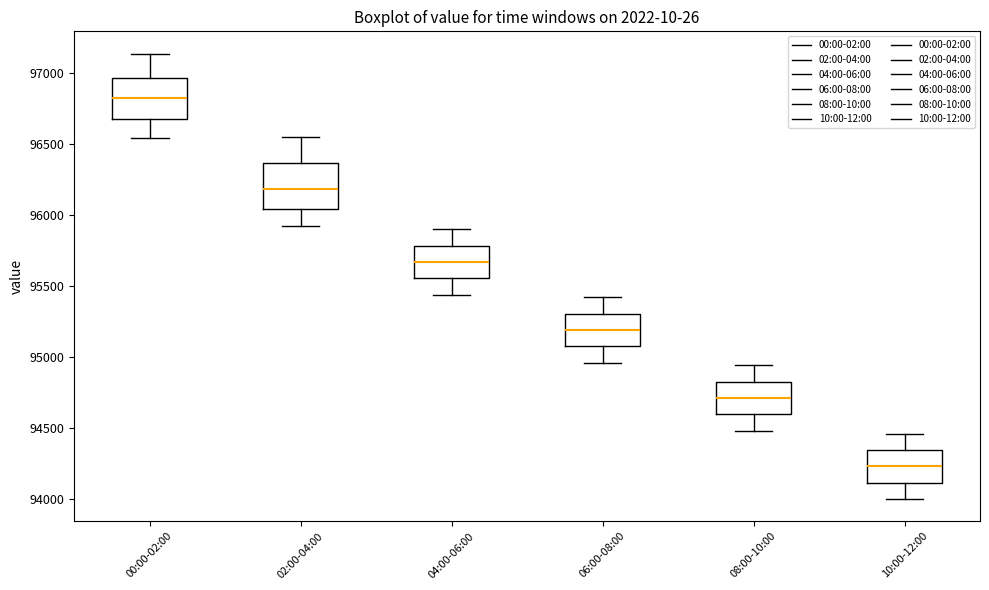

Where does the upper whisker of the box for 02:00-04:00 end on the y-axis? The values are not printed on the chart, so give them approximately, as read against the axis.

96550